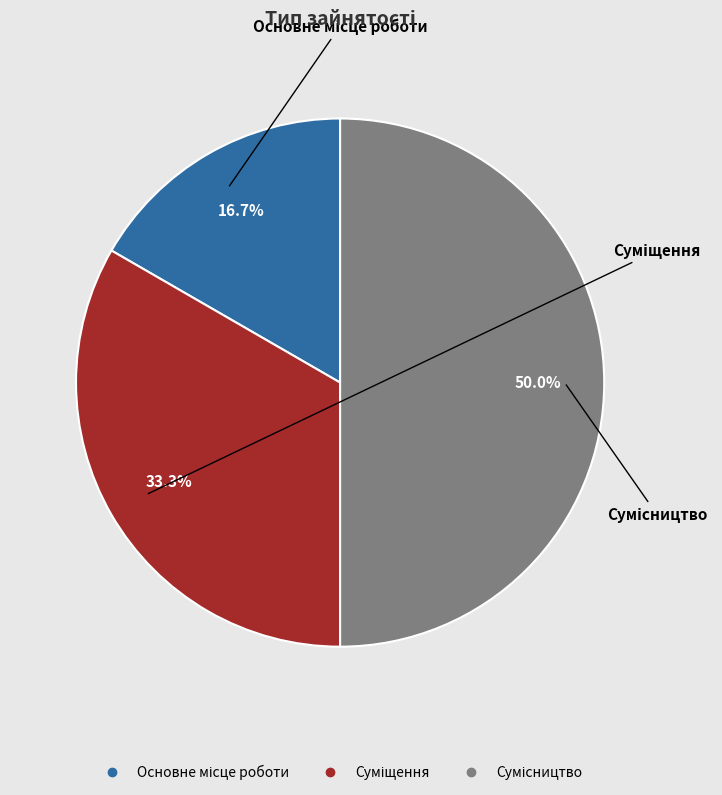

Which category has the smallest portion of the pie?

Основне місце роботи